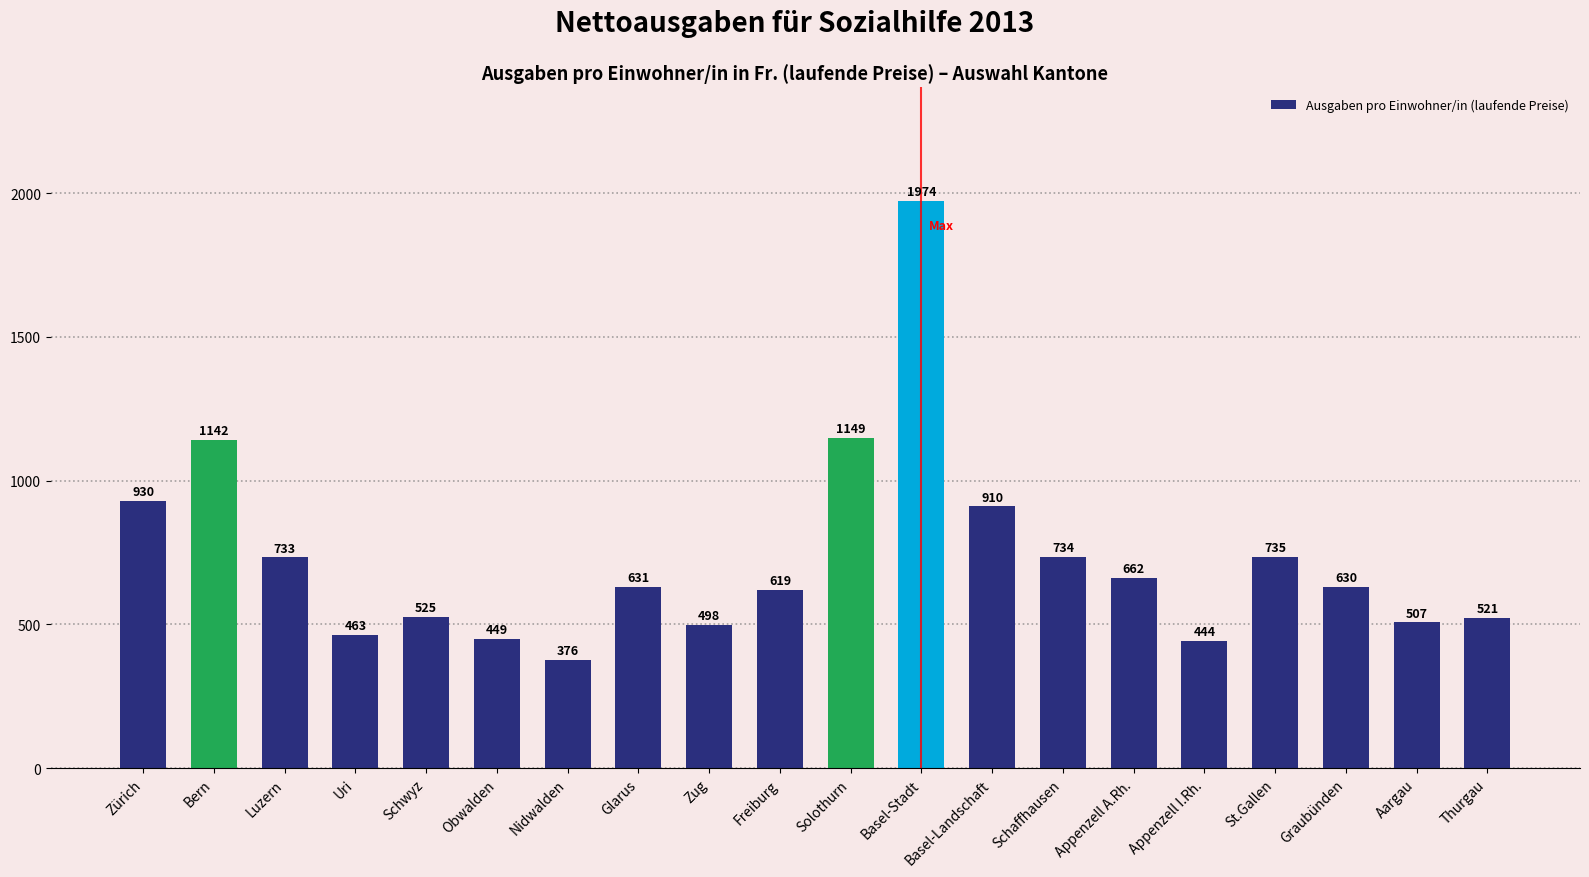

Which has a higher value, Graubünden or Basel-Stadt?

Basel-Stadt